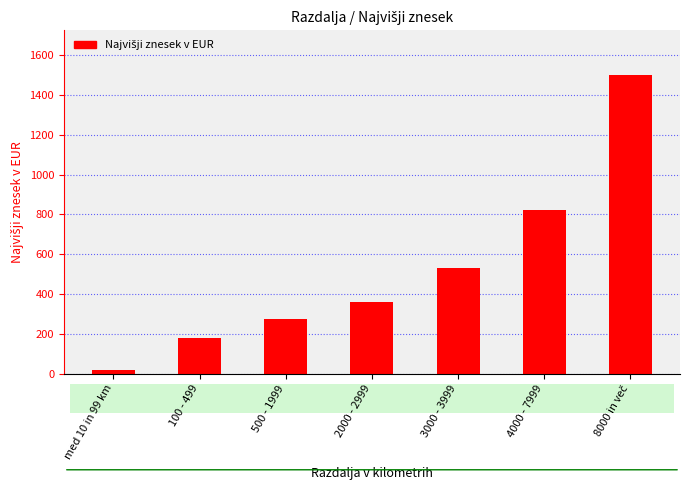

Which category has the lowest value across all series?

med 10 in 99 km